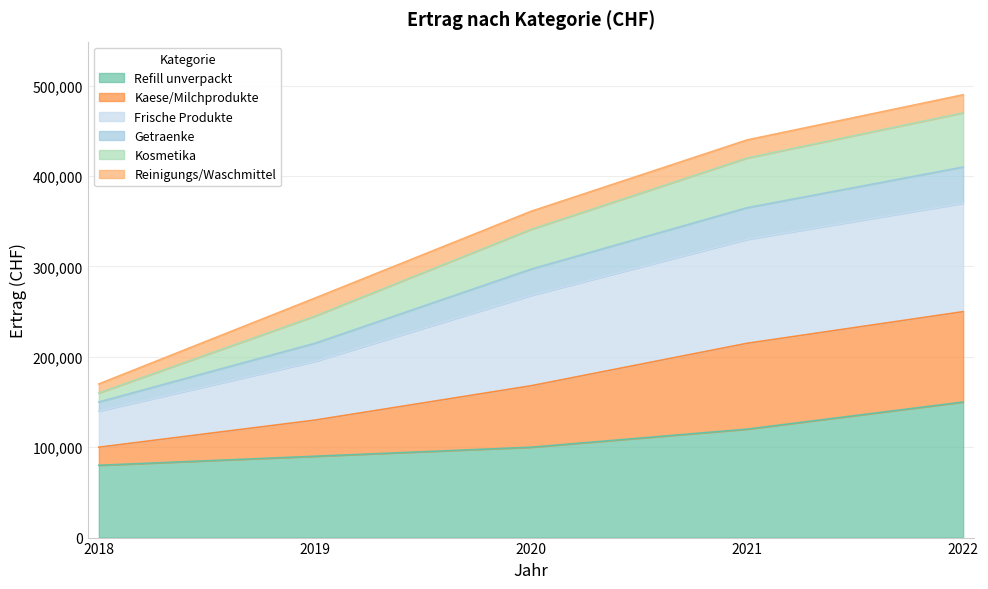

What is the total value across all series at 2019?

265000